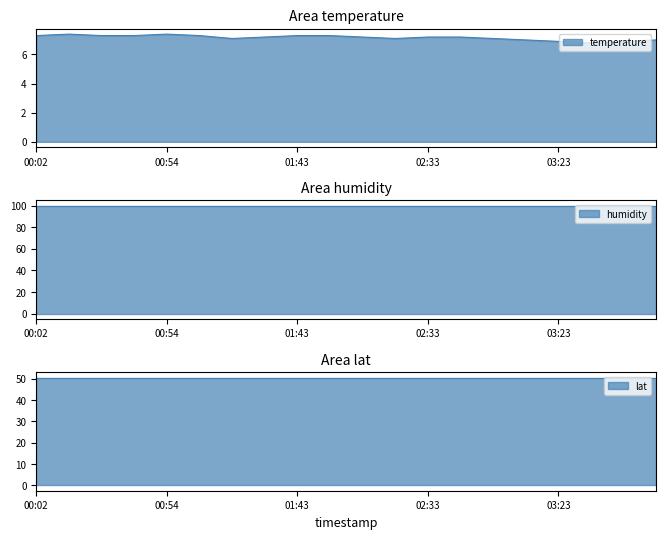

Where is the first local minimum for temperature?

01:19